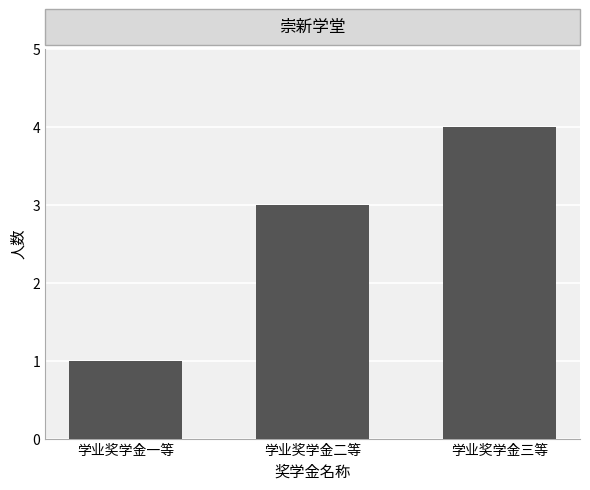

Count the values in the range 1 to 4.

3